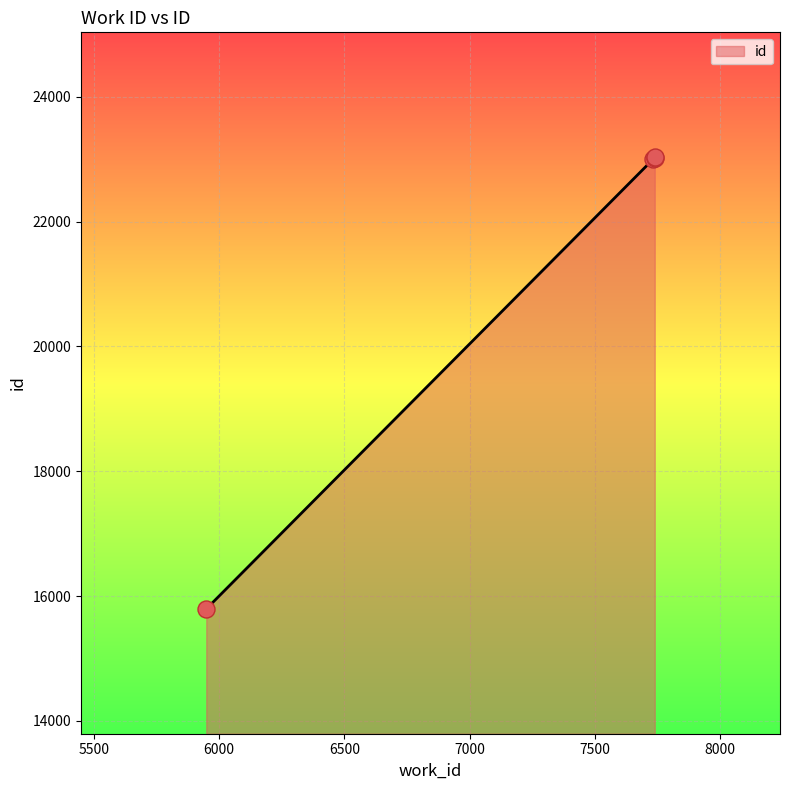

Between 5949 and 7734, which is larger?

7734